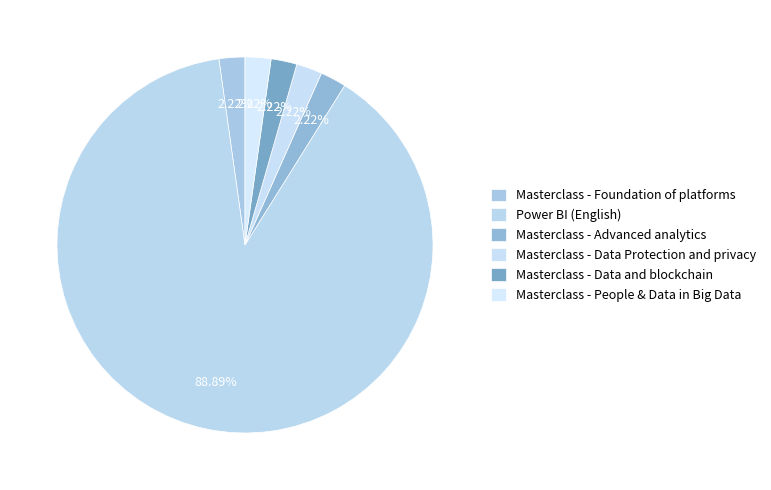

Count the number of slices in the pie.

6